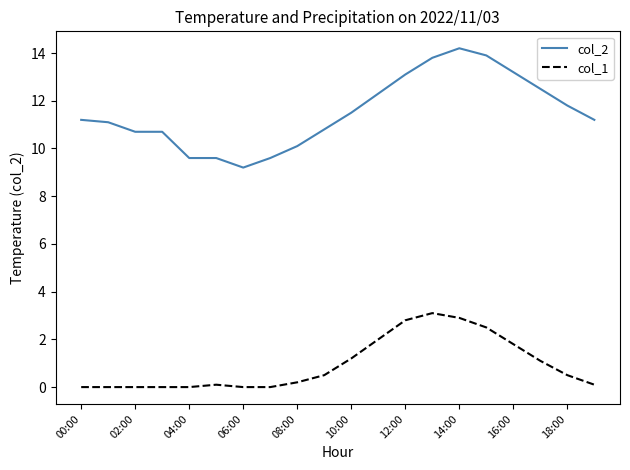

Which series has the largest range (max minus min)?

col_2